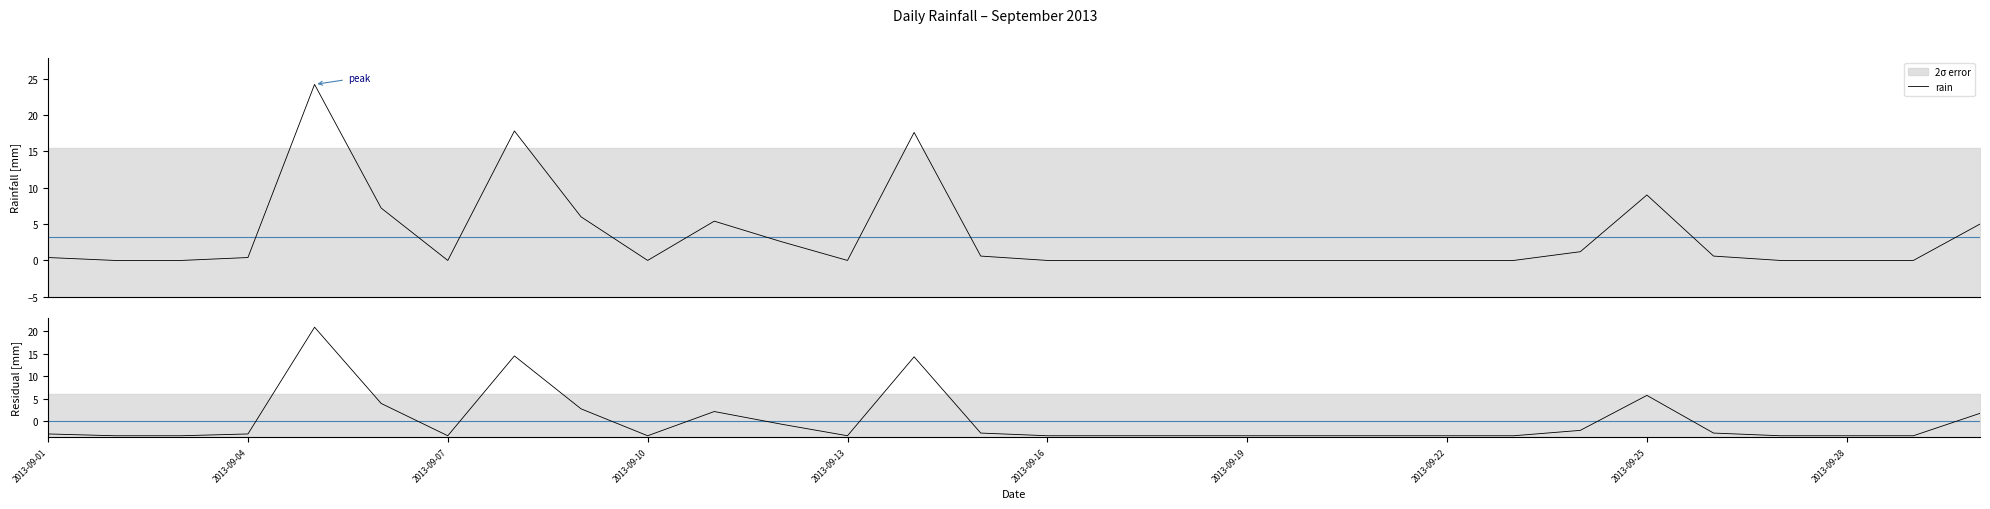

How many values in residual are above zero?

8